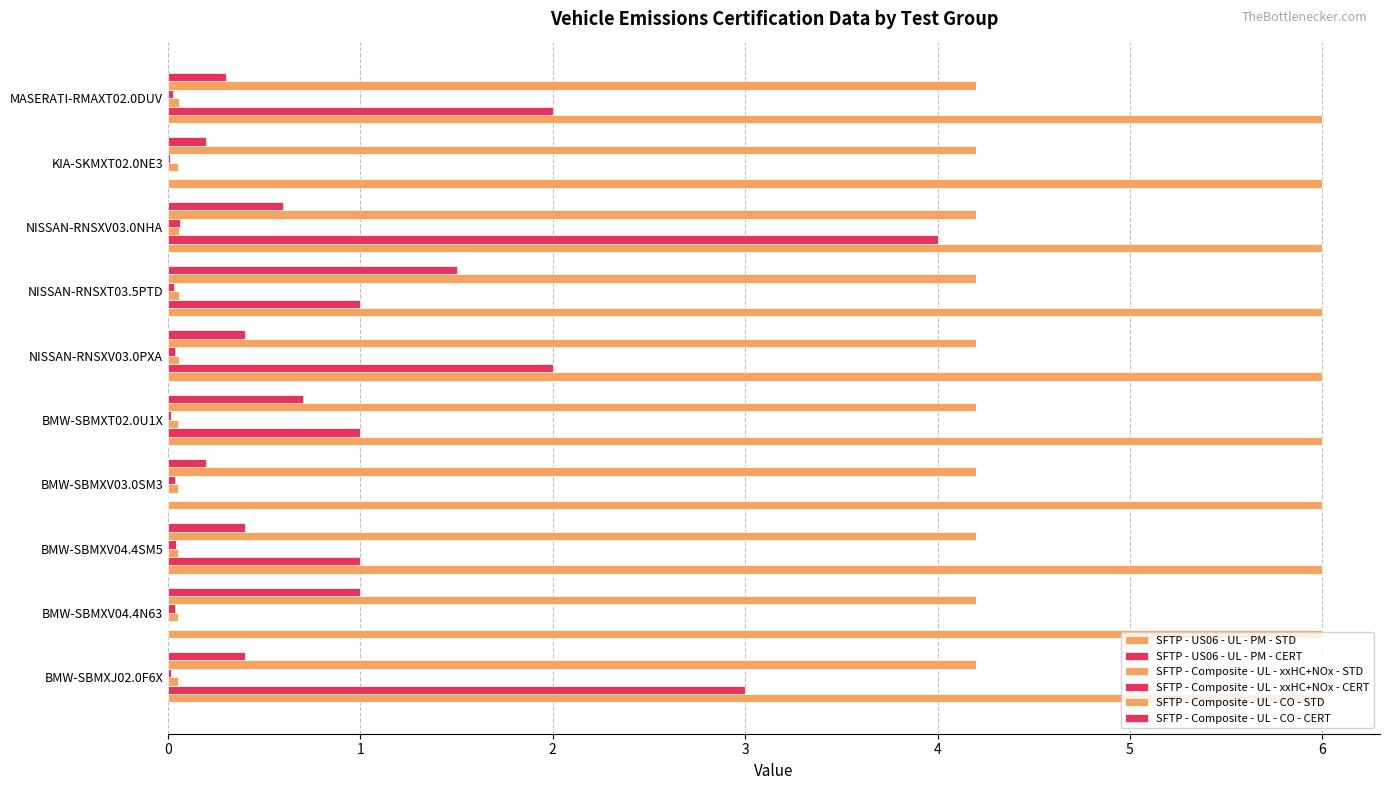

Which series has the largest range (max minus min)?

SFTP - US06 - UL - PM - CERT